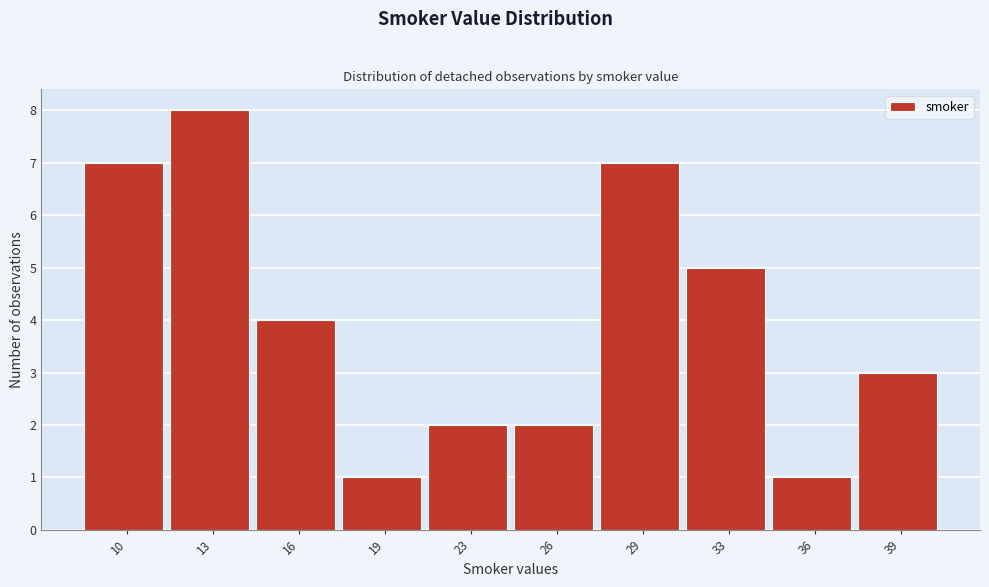

Reading left to right, list all the values displayed in this chart.

10=7	13=8	16=4	19=1	23=2	26=2	29=7	33=5	36=1	39=3